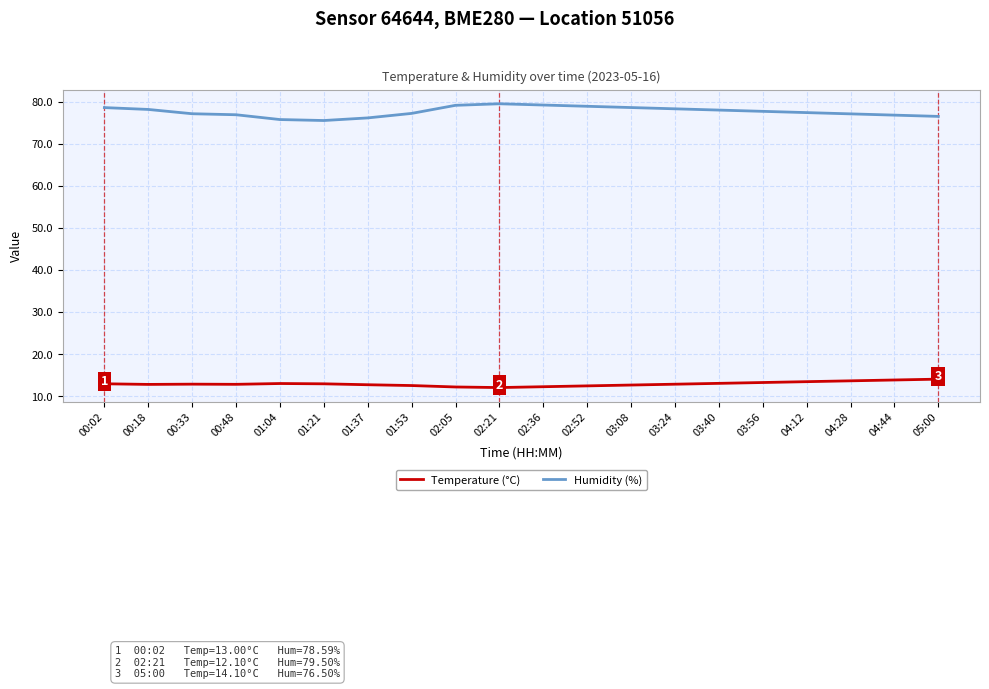

What is the maximum value shown in the chart?

79.5